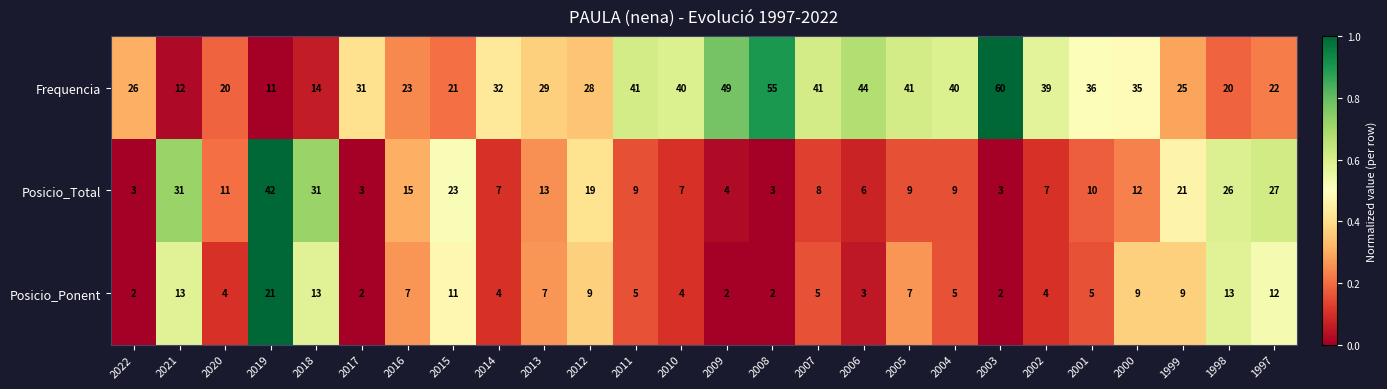

What is the average value of the Posicio_Total series?

14